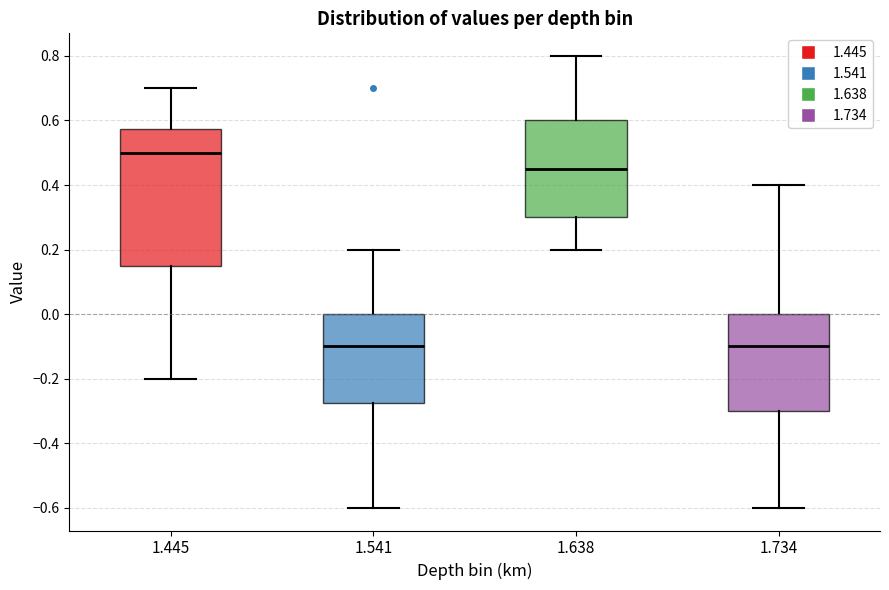

Where does the upper whisker of the box at x = 1.734 end on the y-axis? The values are not printed on the chart, so give them approximately, as read against the axis.

0.40